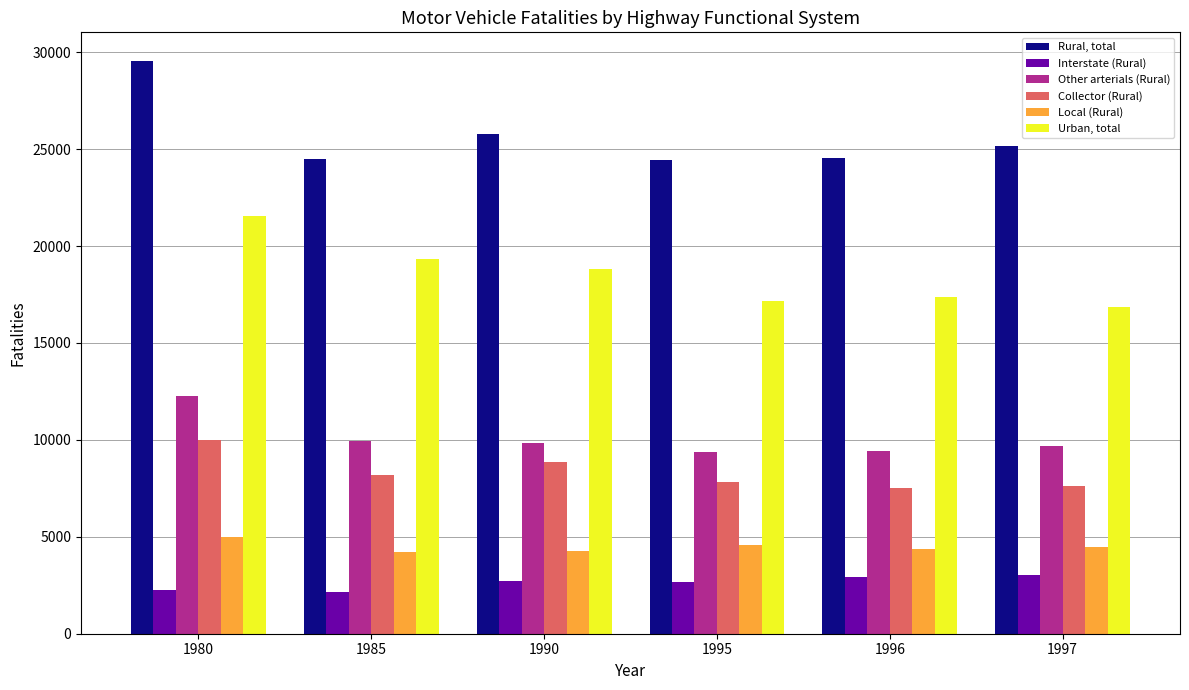

What is the sum of the Other arterials (Rural) values at 1997 and 1980?

21946